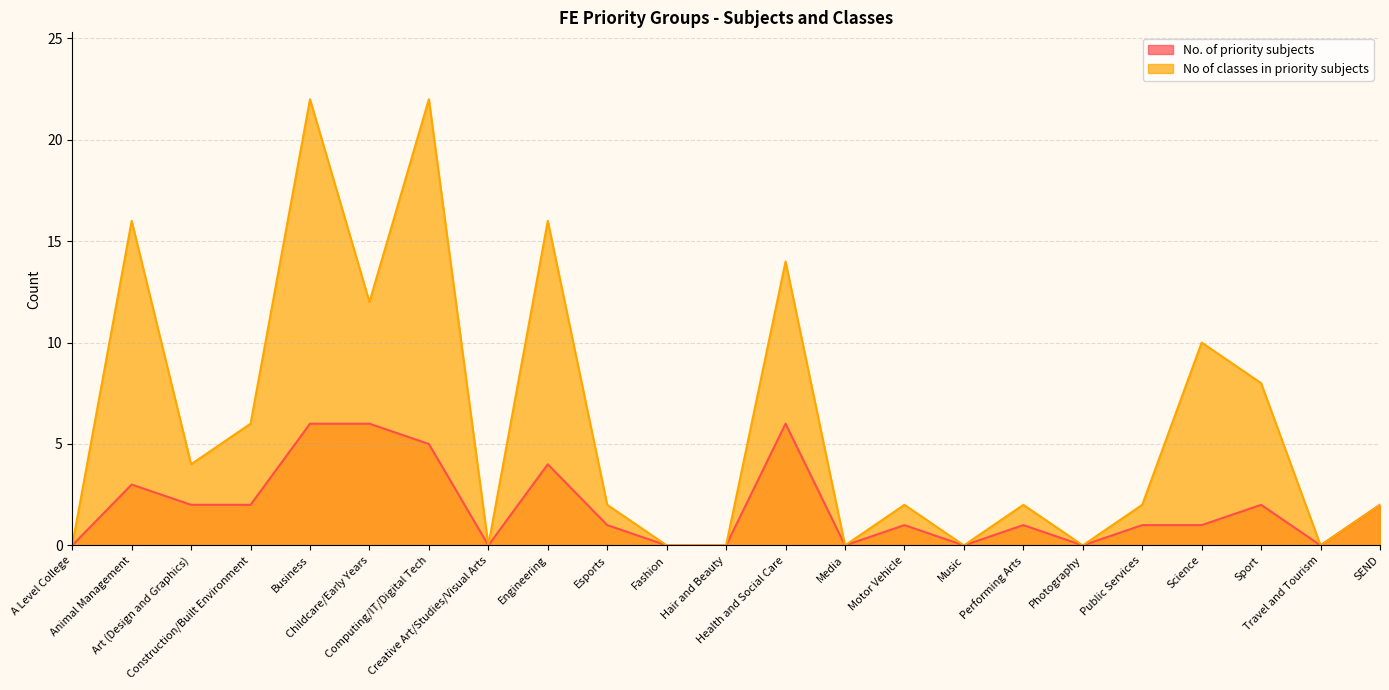

List the labels in order of No of classes in priority subjects value, largest first.

Business, Computing/IT/Digital Tech, Animal Management, Engineering, Health and Social Care, Childcare/Early Years, Science, Sport, Construction/Built Environment, Art (Design and Graphics), Esports, Motor Vehicle, Performing Arts, Public Services, SEND, A Level College, Creative Art/Studies/Visual Arts, Fashion, Hair and Beauty, Media, Music, Photography, Travel and Tourism